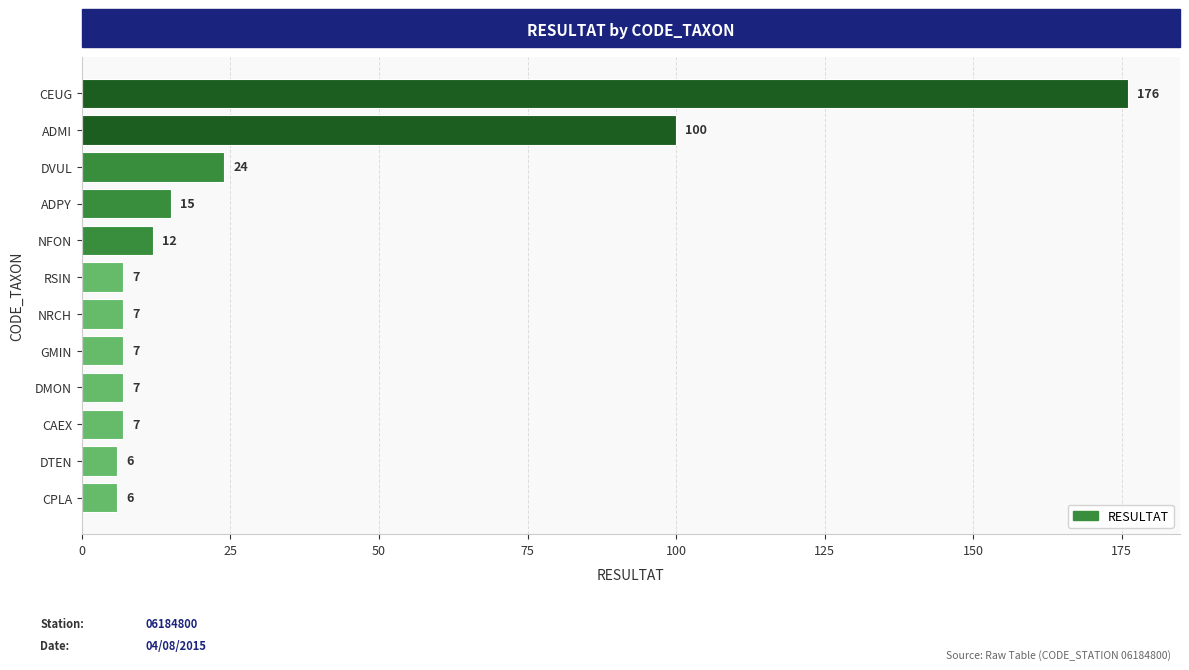

What is the change in value from ADMI to NRCH?

-93